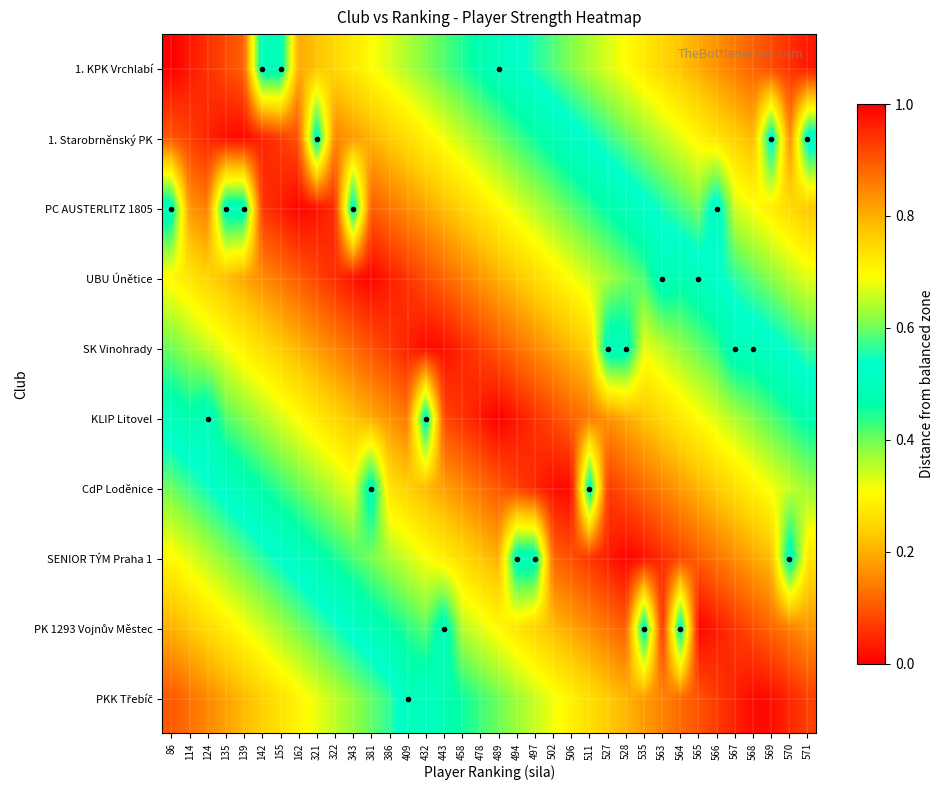

Count the number of data series in this chart.

10